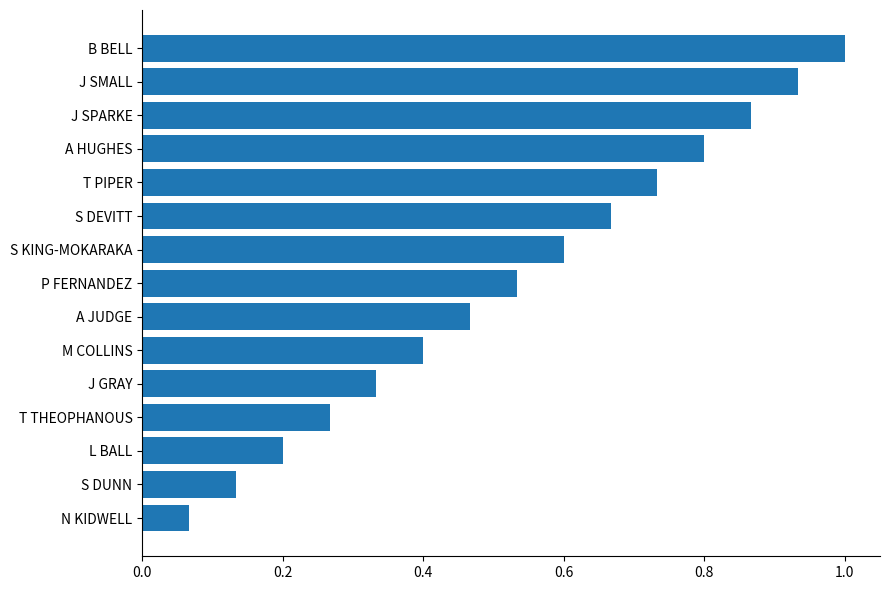

At which category does the chart reach its peak across all series?

B BELL